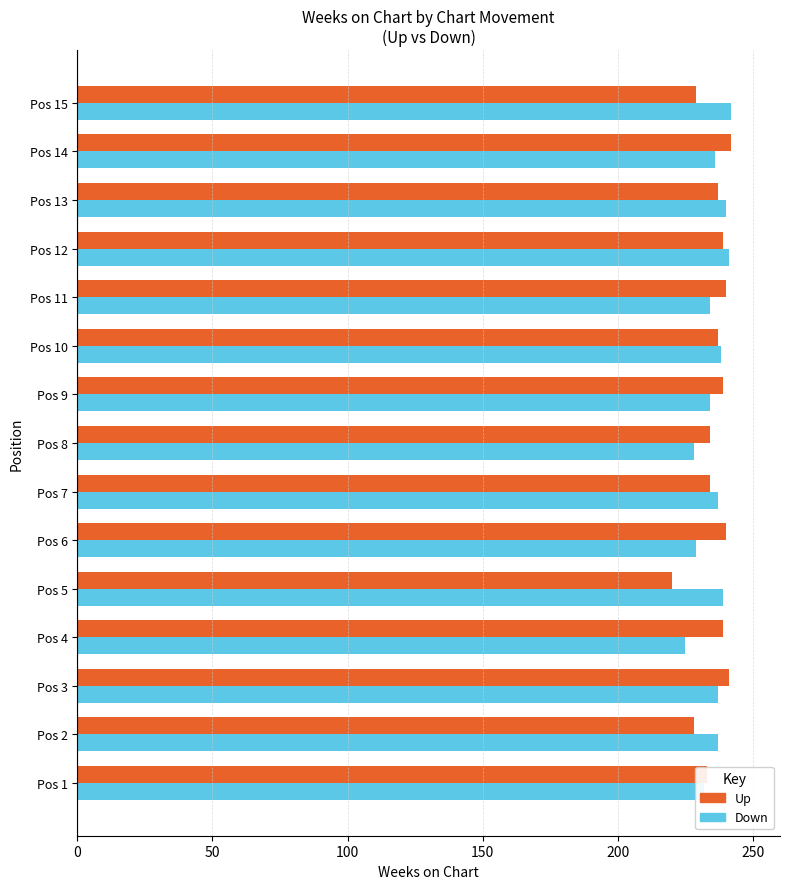

Count the number of categories in the chart.

15